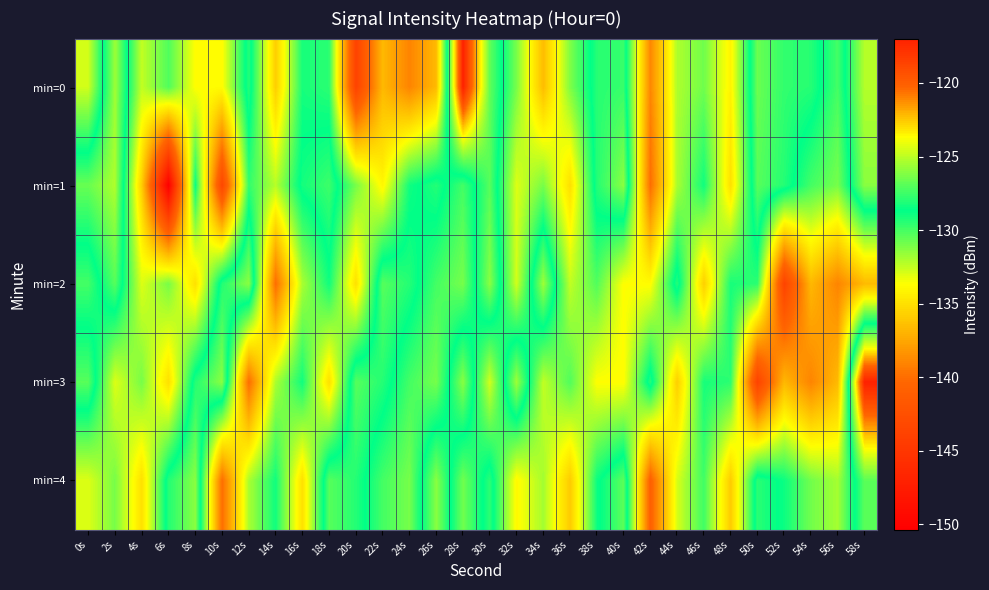

How many categories are shown in the chart?

30